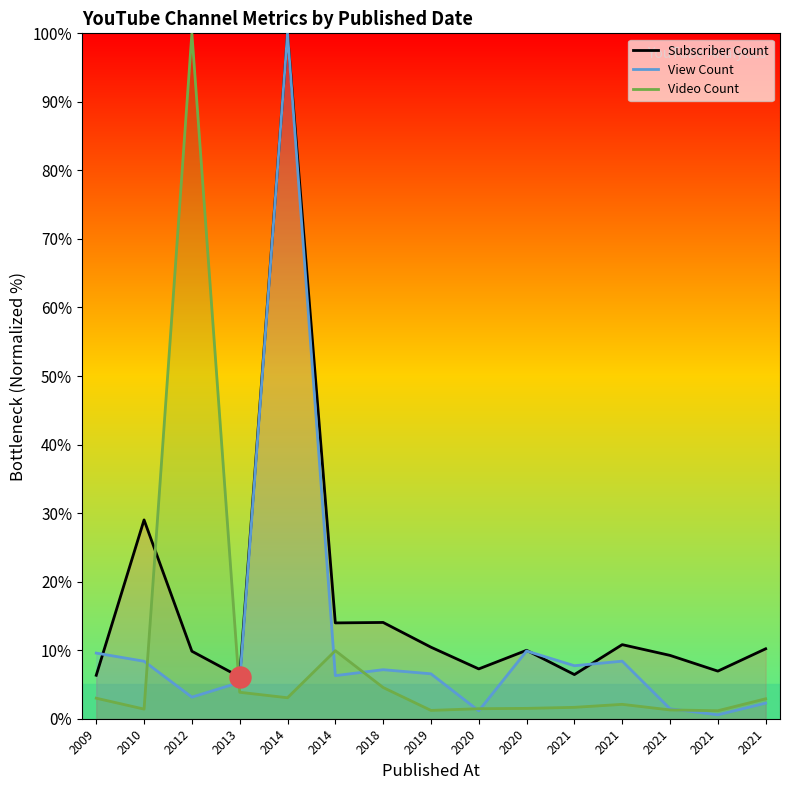

Which series contains the highest Y value?

Subscriber Count